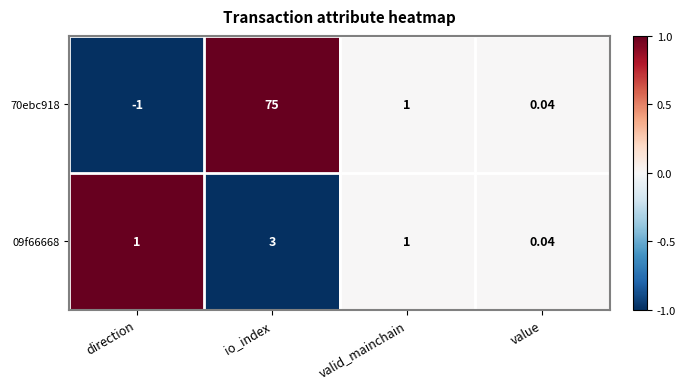

At io_index, list the series in order from largest to smallest.

70ebc918, 09f66668